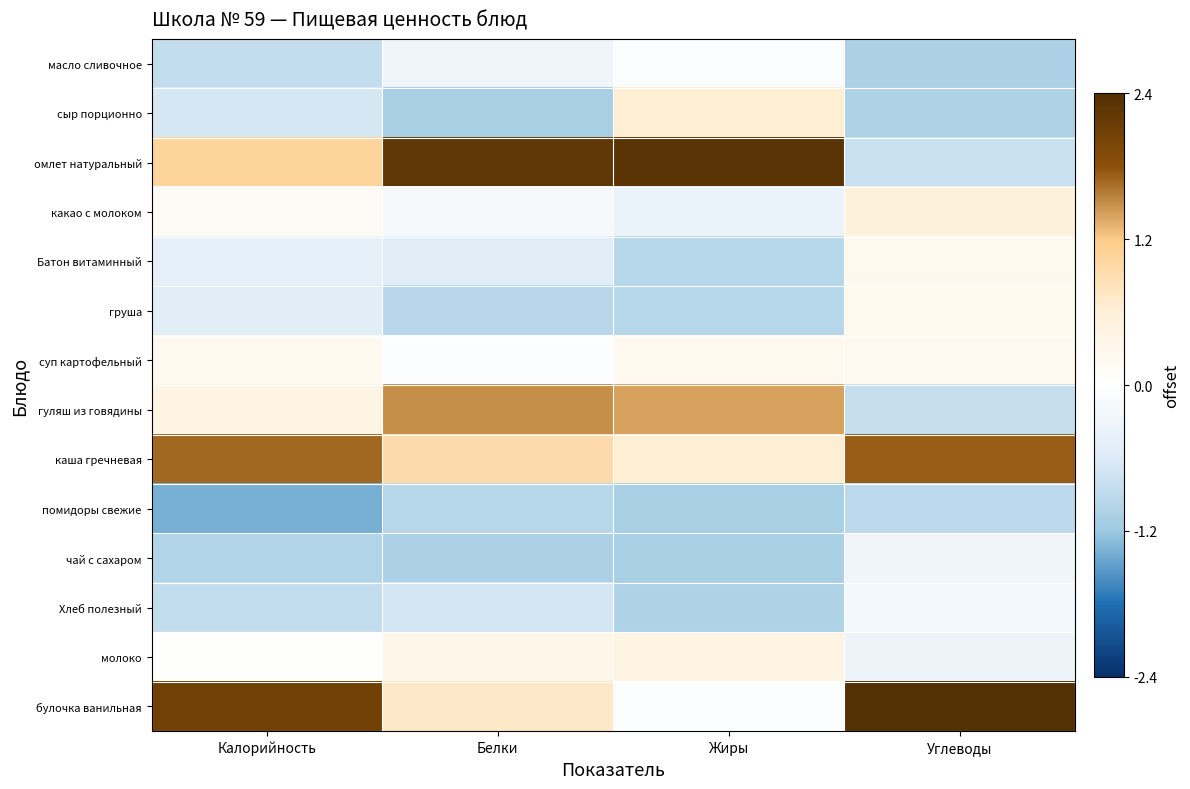

Which label corresponds to the largest value in the chart?

Углеводы